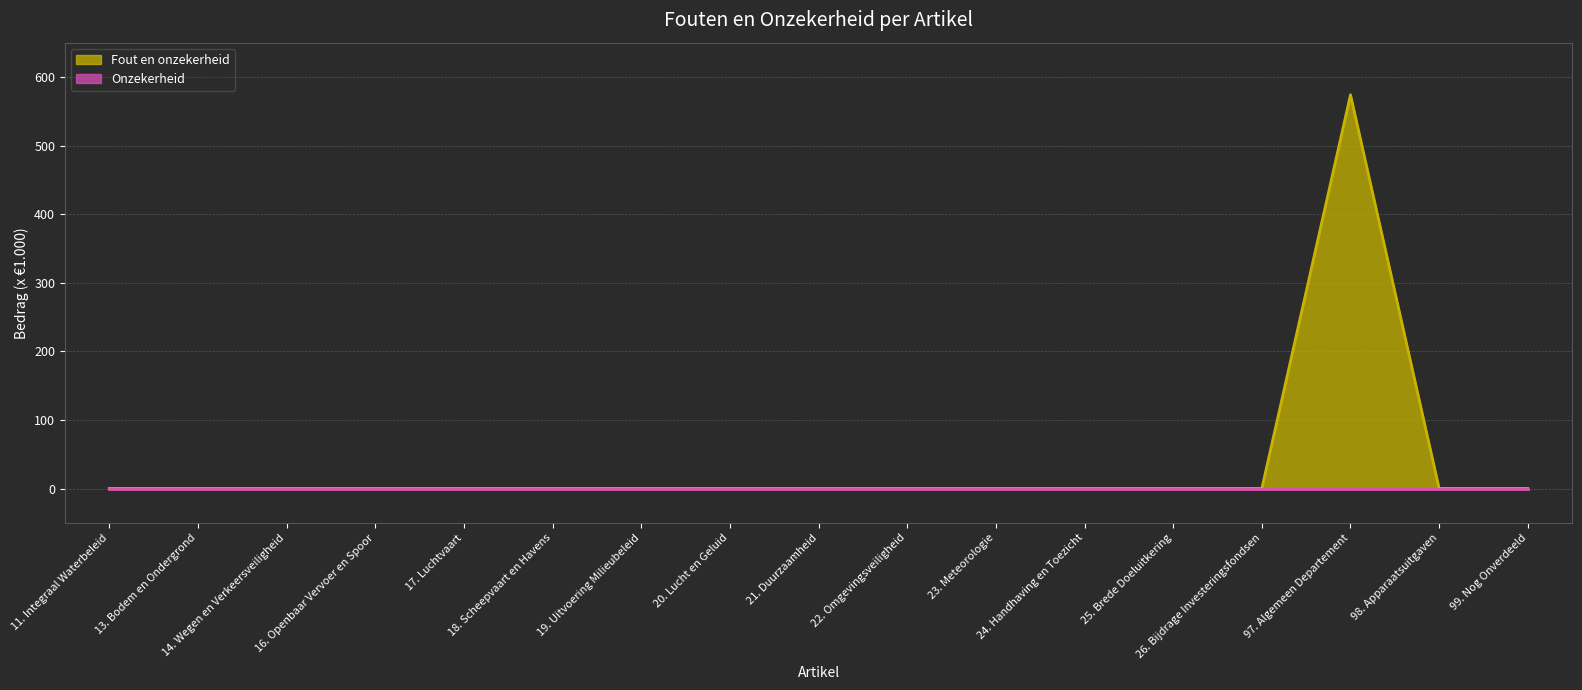

Between 23. Meteorologie and 17. Luchtvaart, which is larger?

23. Meteorologie